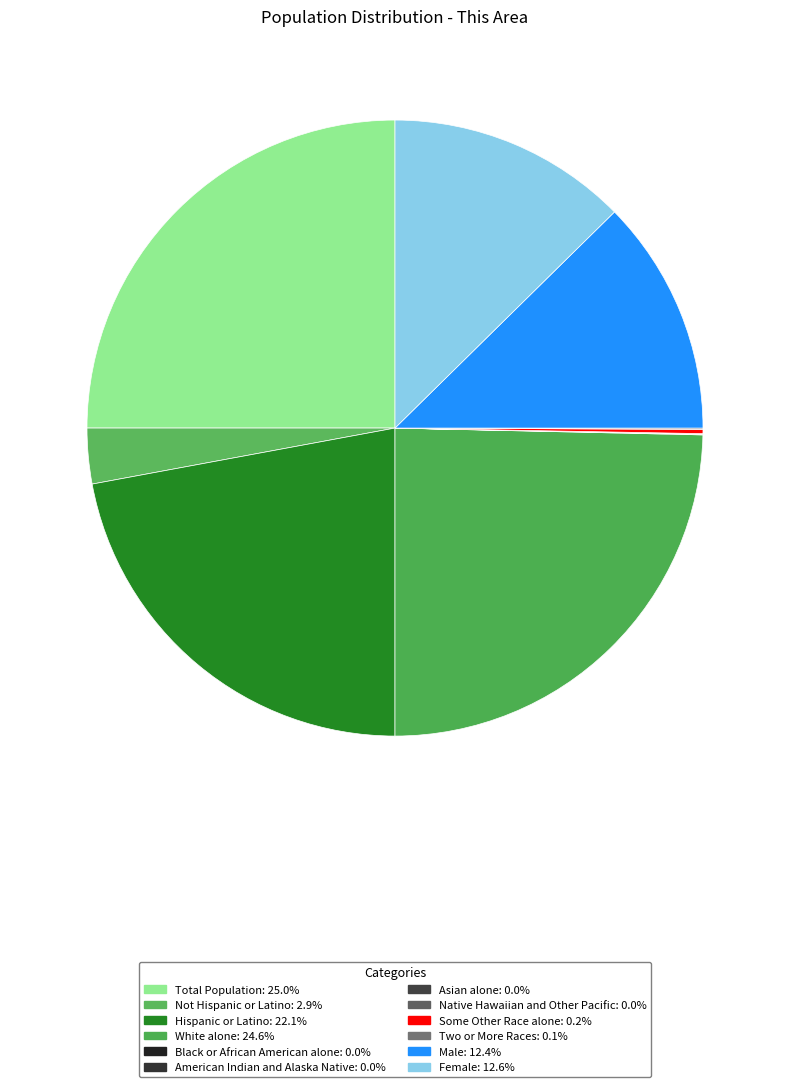

To the nearest percent, what is the difference between the Native Hawaiian and Other Pacific and Total Population slice percentages?

25%